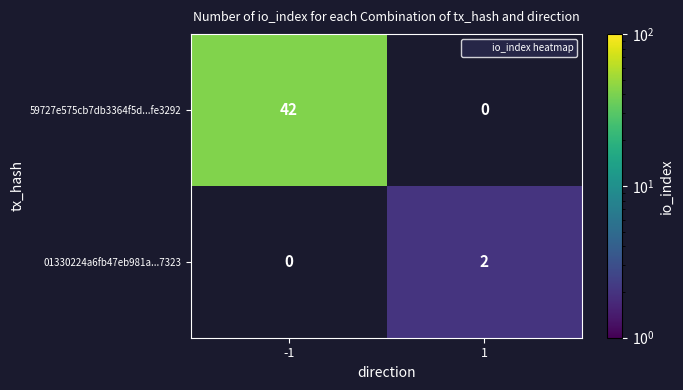

True or false: 01330224a6fb47eb981a...7323 has a value of 0.6 at 1.

False